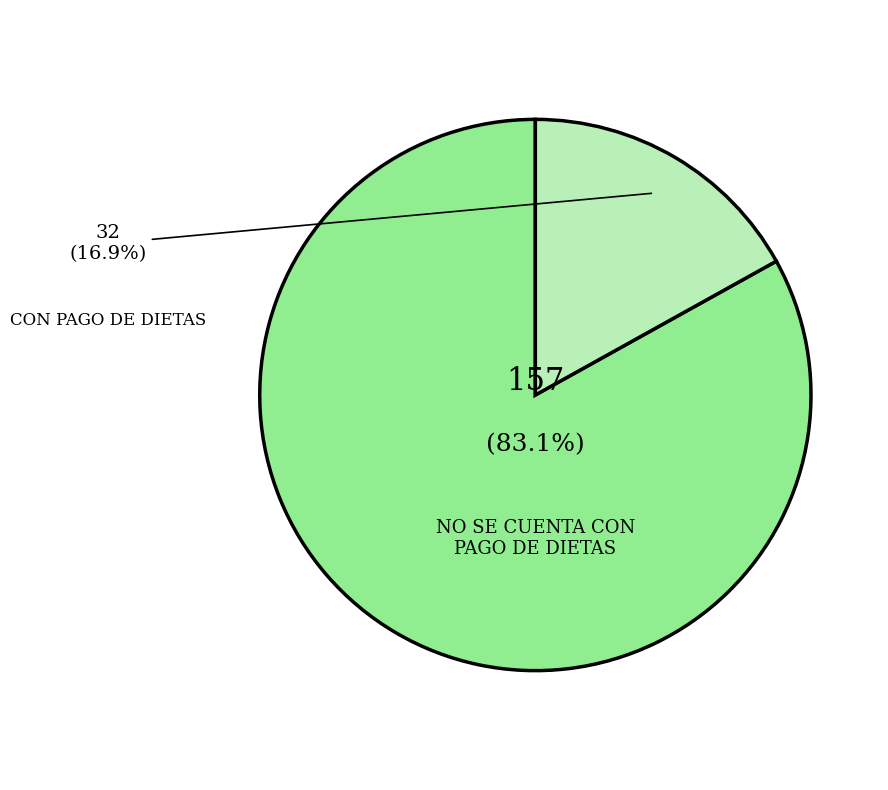

To the nearest percent, what portion does NO SE CUENTA CON PAGO DE DIETAS represent?

83%